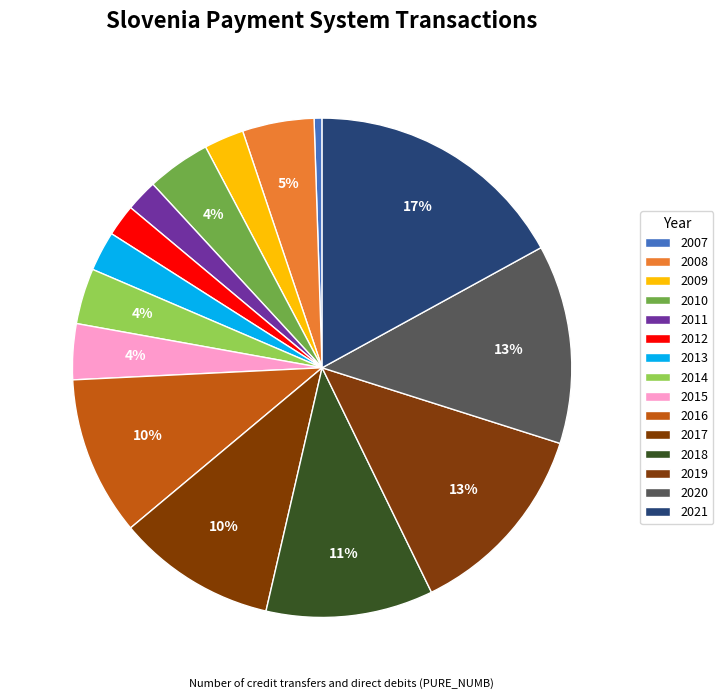

What percentage is the 2009 slice, to the nearest percent?

3%